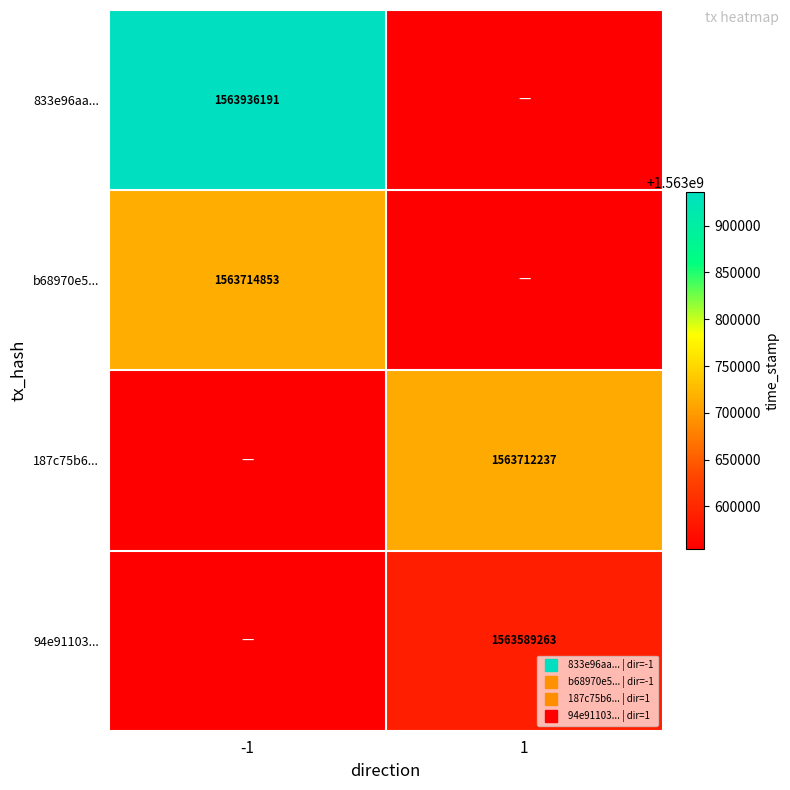

How many distinct data groups are displayed?

4